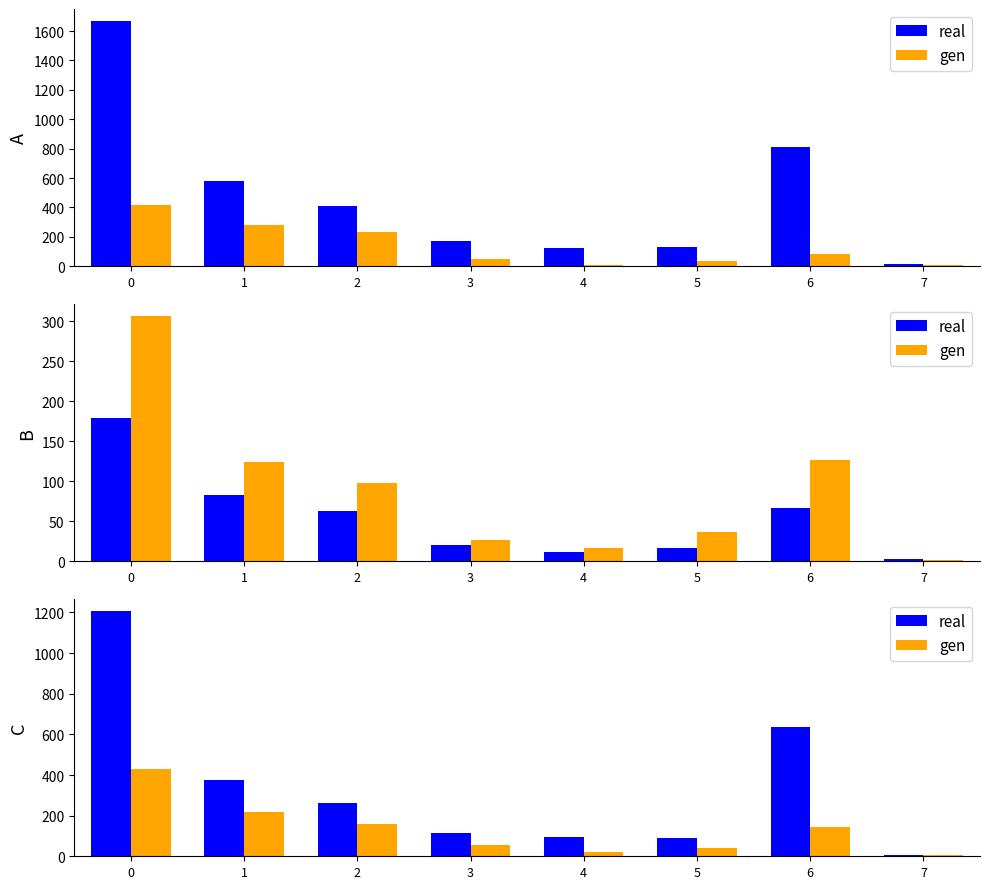

How many data points in real are less than 261?

4